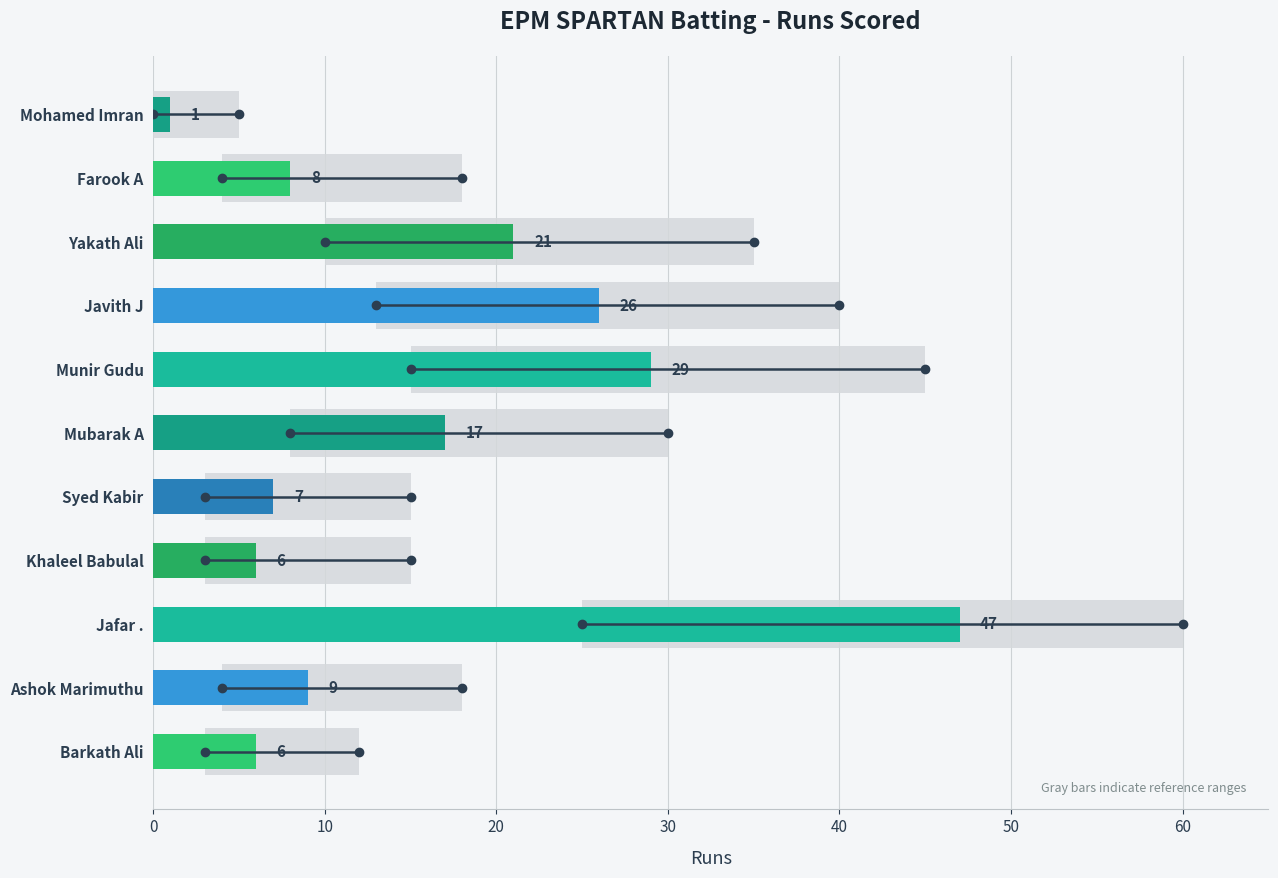

How many data points does each series have?

11